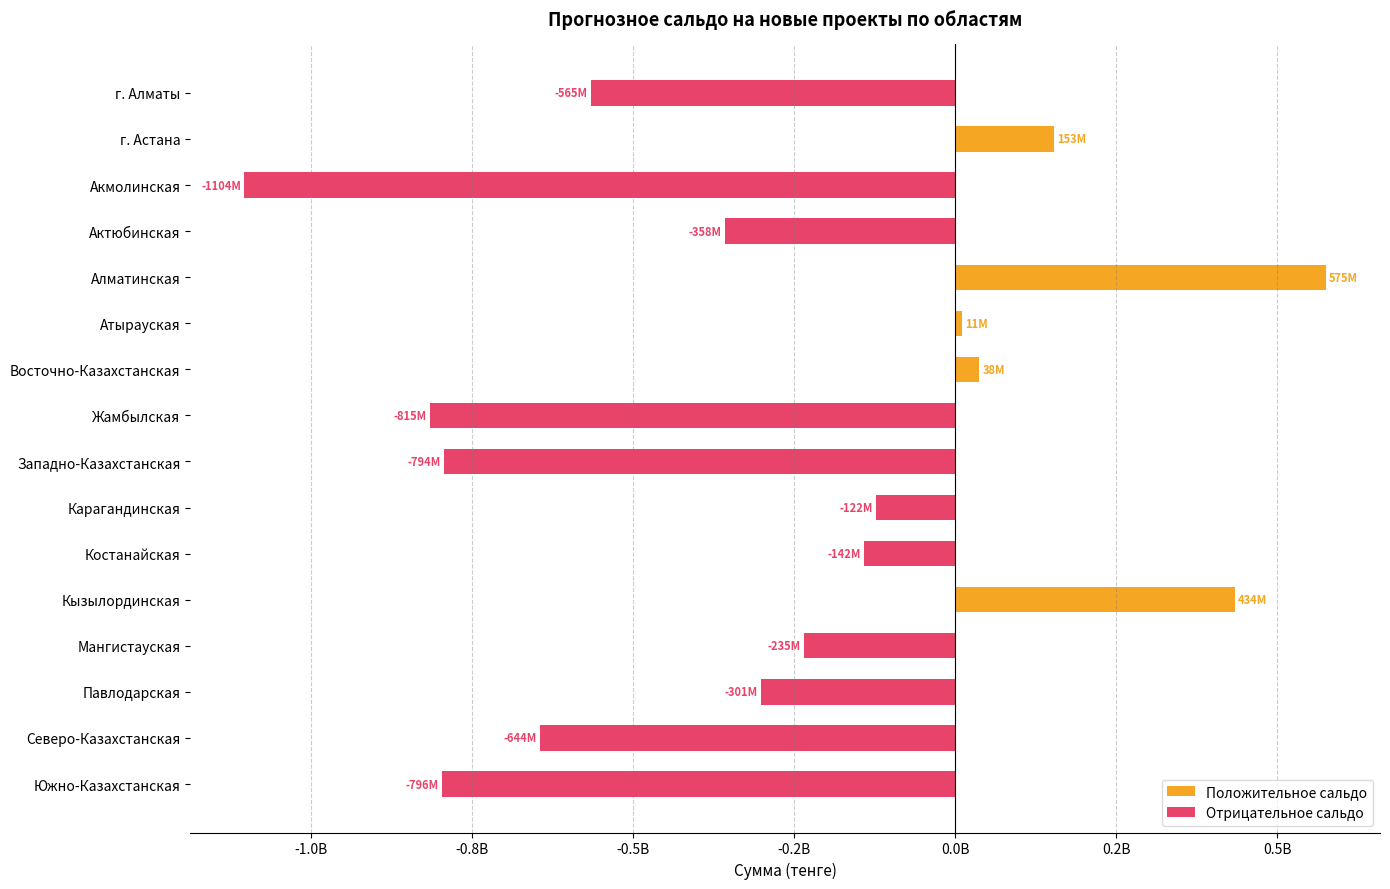

Which series has the largest total across all categories?

Положительное сальдо